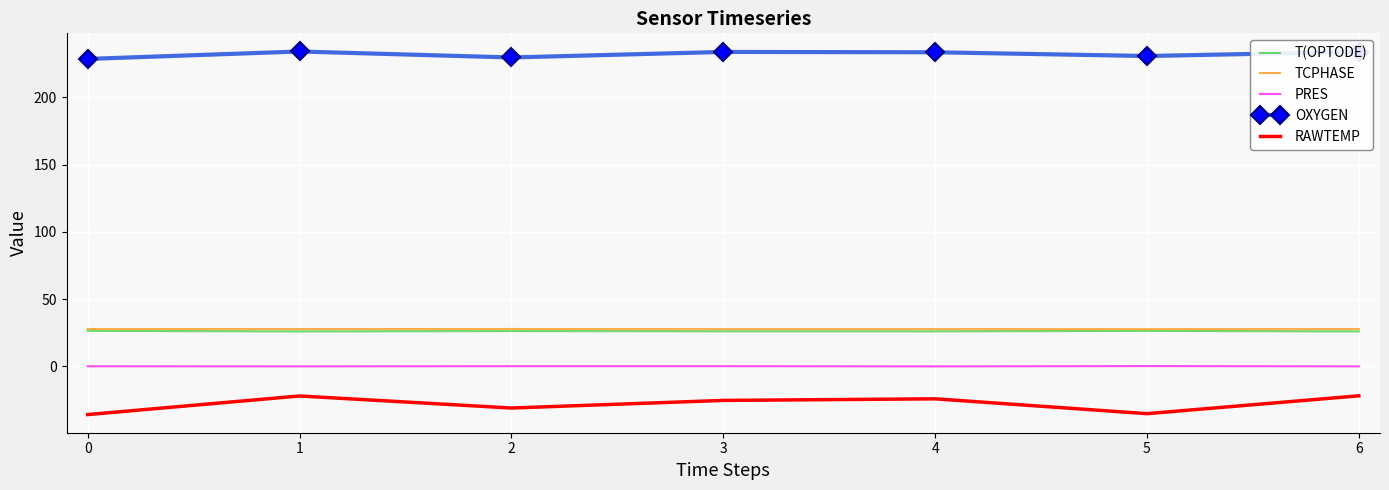

True or false: T(OPTODE) and OXYGEN cross at least once.

False